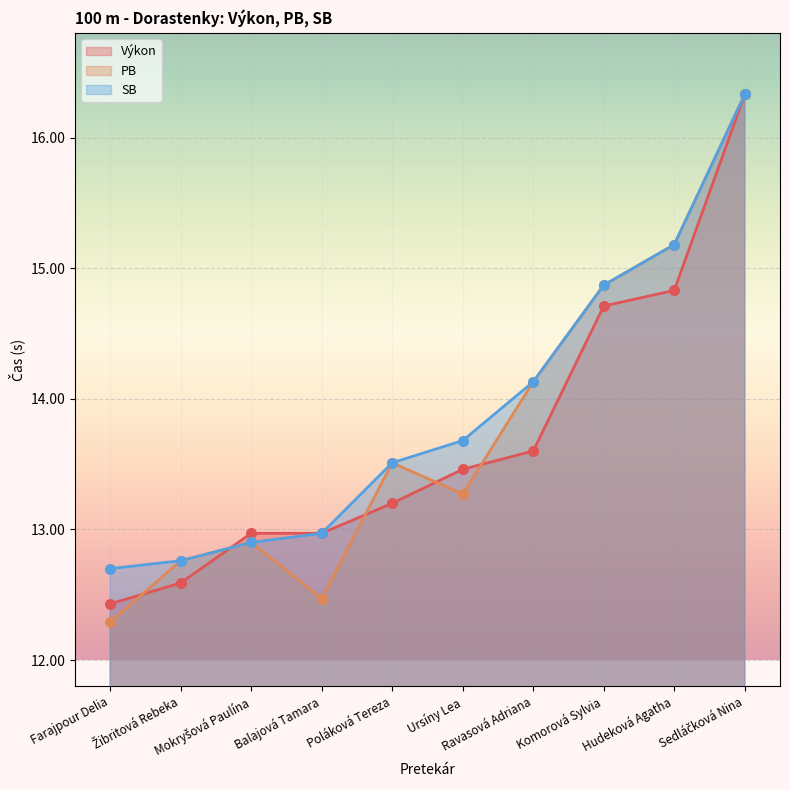

At how many categories does at least one series exceed 15?

2